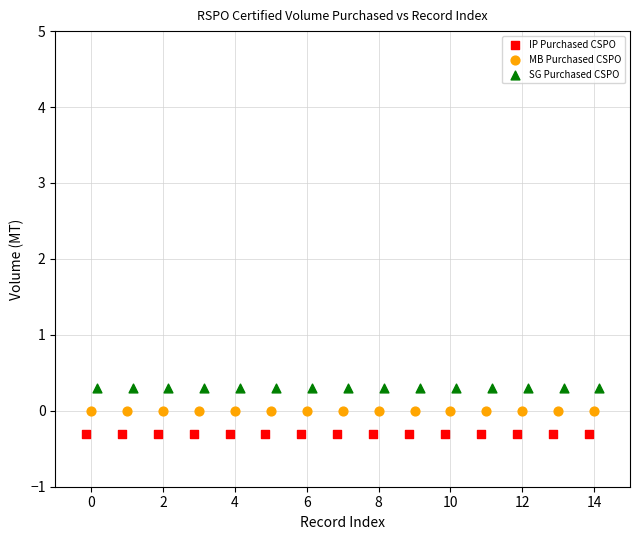

What are all the series names shown in the legend?

IP Purchased CSPO, MB Purchased CSPO, SG Purchased CSPO